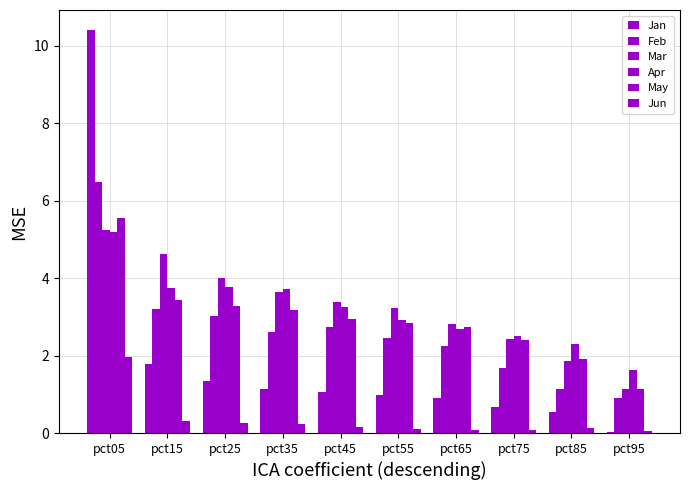

How many data points in Mar are above 3?

6